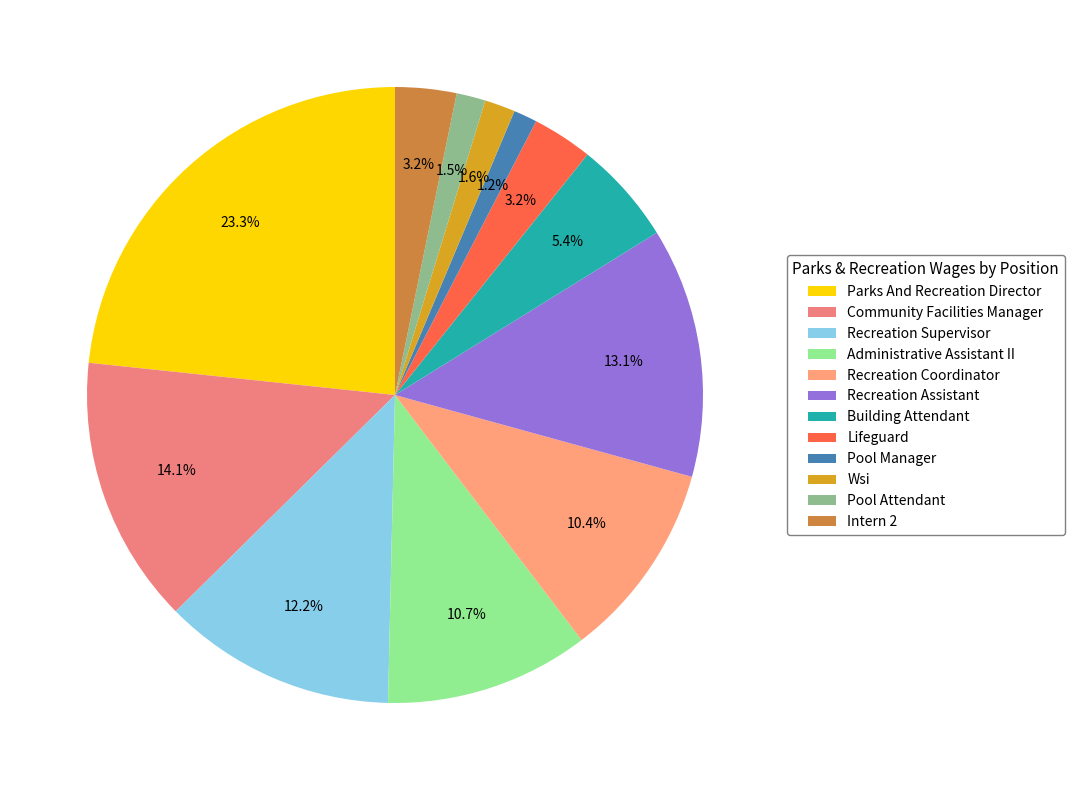

How many slices are in this pie chart?

12